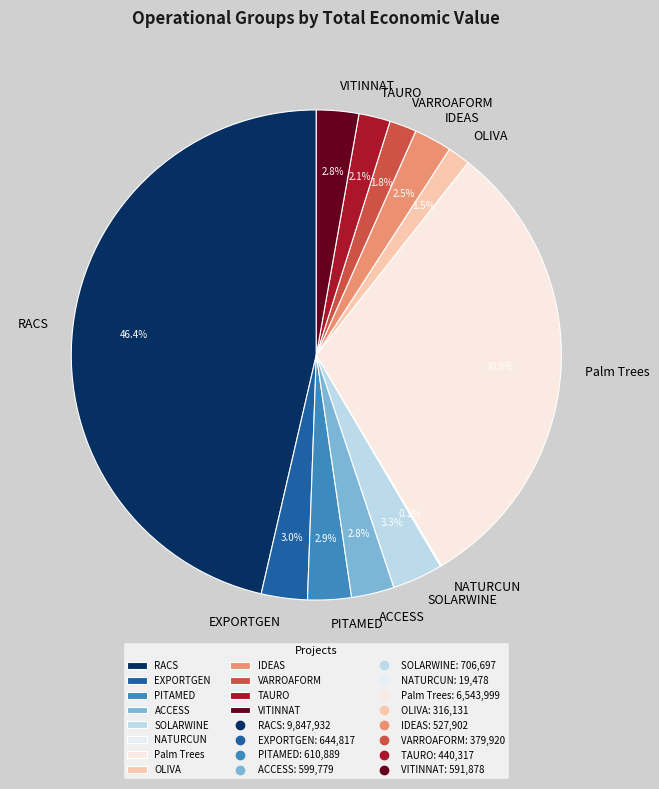

Is it true that TAURO is 2% of the pie?

True